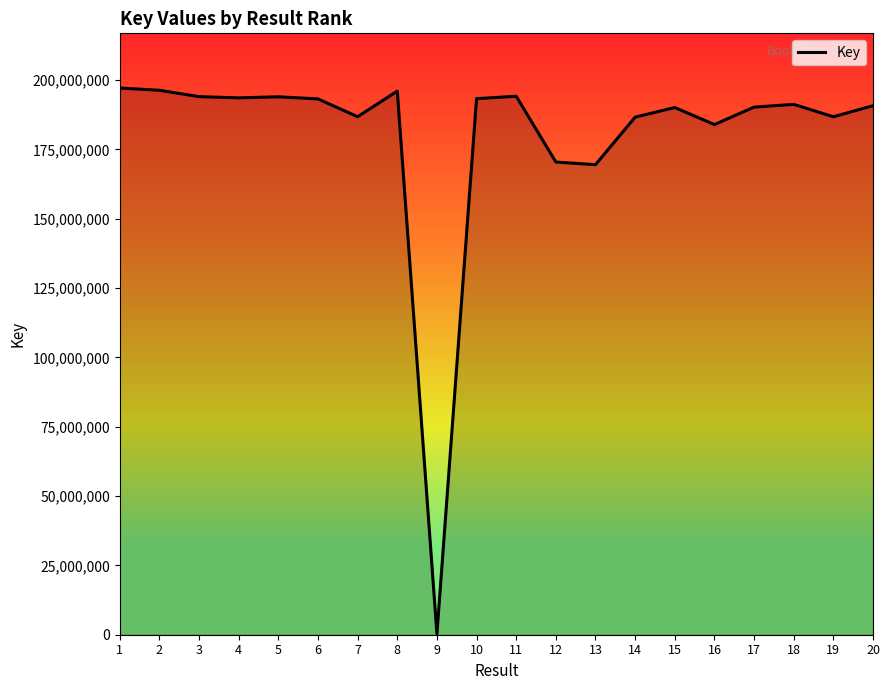

What is the ratio of the value at 11 to the value at 8?

1.0